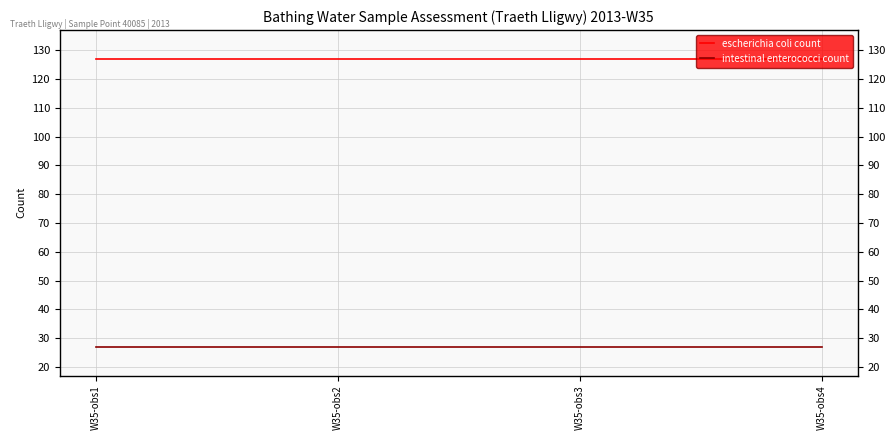

What are all the series names shown in the legend?

escherichia coli count, intestinal enterococci count